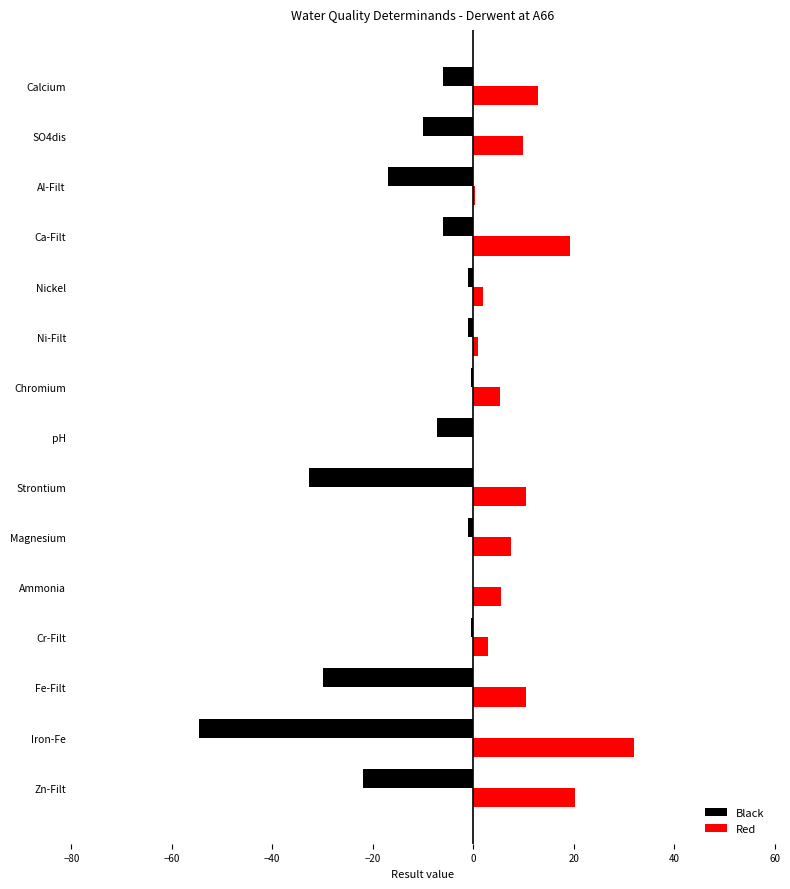

Which series changed the most between Cr-Filt and Al-Filt?

Black